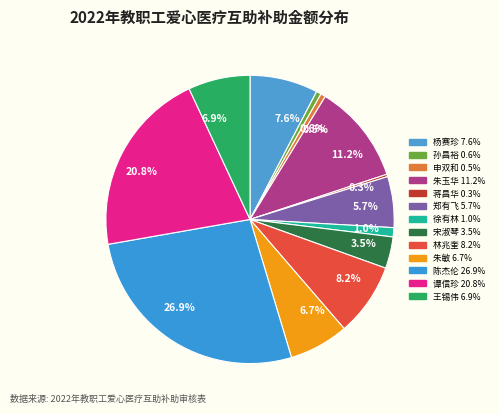

The 郑有飞 slice represents 6% of the pie. True or false?

True